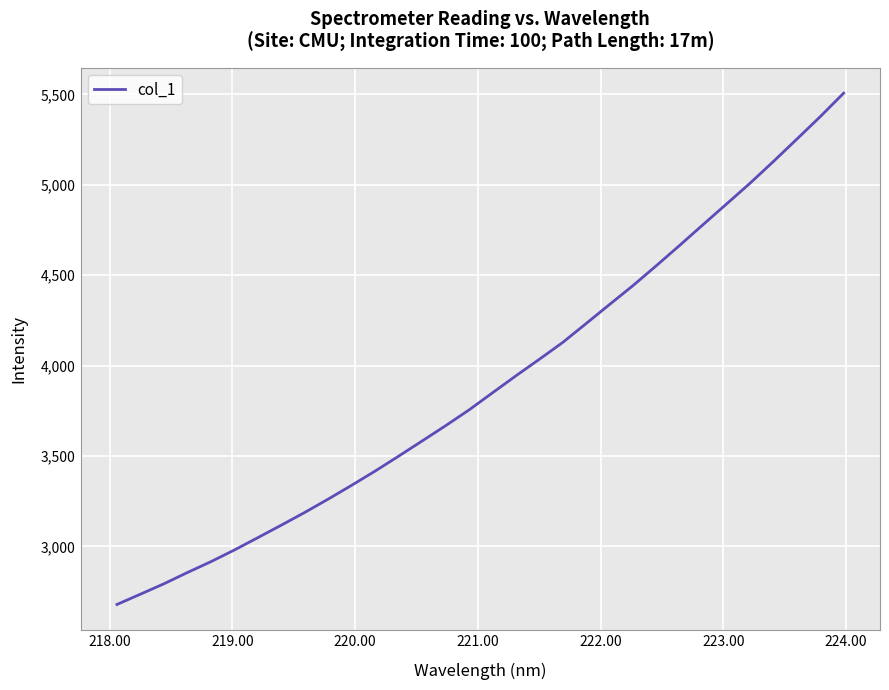

Reading right to left, extract all data points from this chart.

5507.4	5377.5	5253.1	5129.5	5009.1	4894.5	4780.6	4665.8	4552.9	4442.5	4338.0	4232.5	4127.8	4034.5	3943.1	3848.9	3754.3	3667.1	3582.7	3498.8	3416.6	3338.0	3261.7	3187.9	3117.4	3048.3	2980.0	2915.5	2855.5	2793.3	2735.9	2679.0